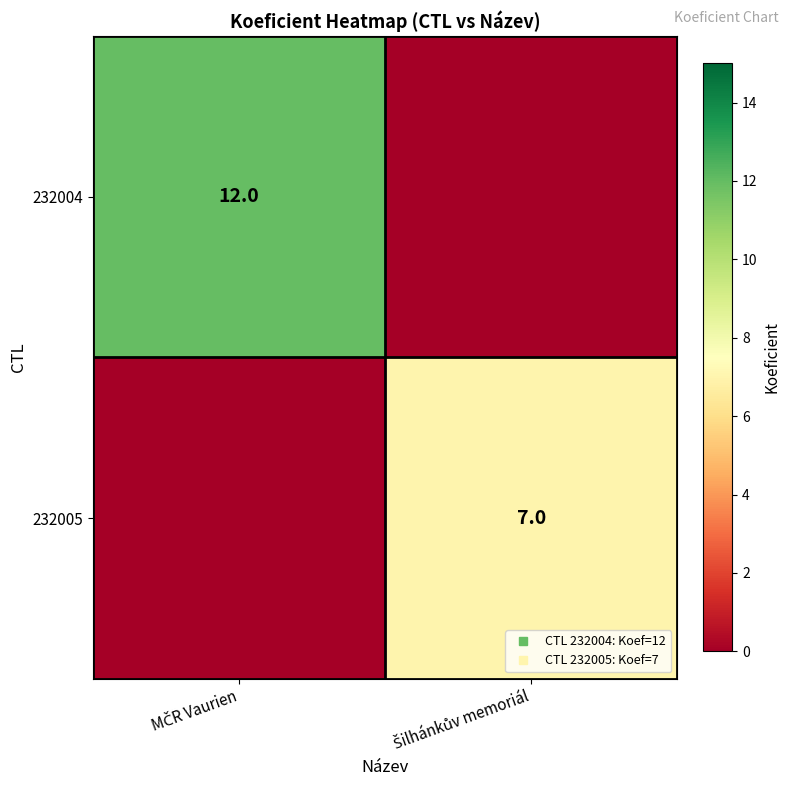

Rank the series at Šilhánkův memoriál from lowest to highest value.

232004, 232005